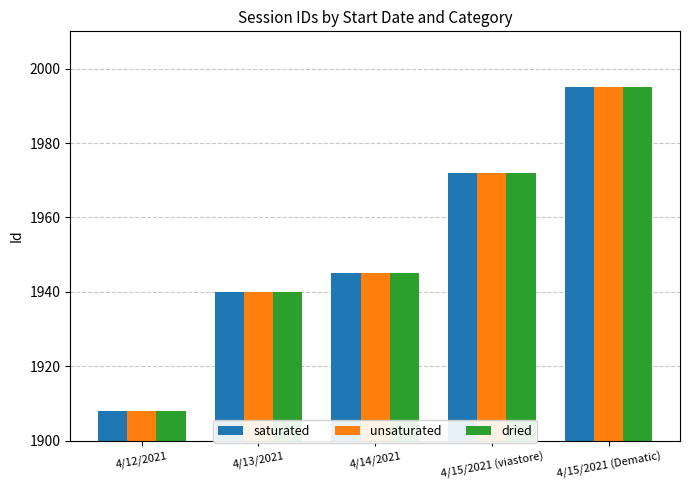

How many data points does each series have?

5